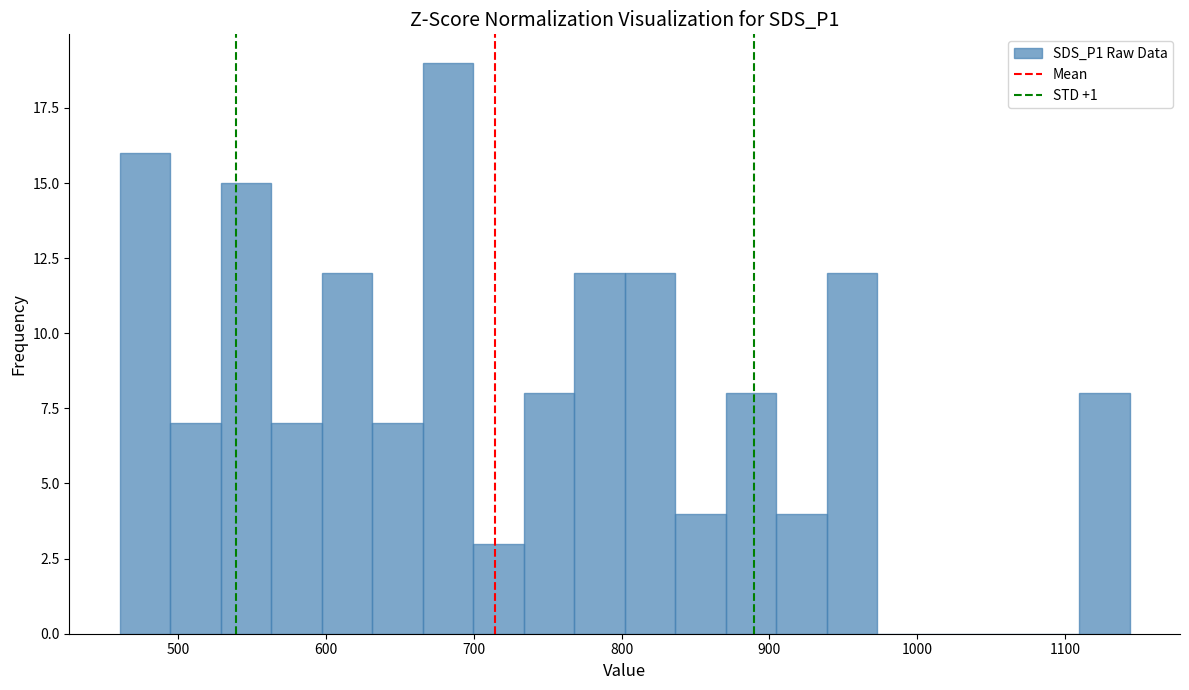

Read against the x-axis, roughly where is the centre of the tallest bar?

680